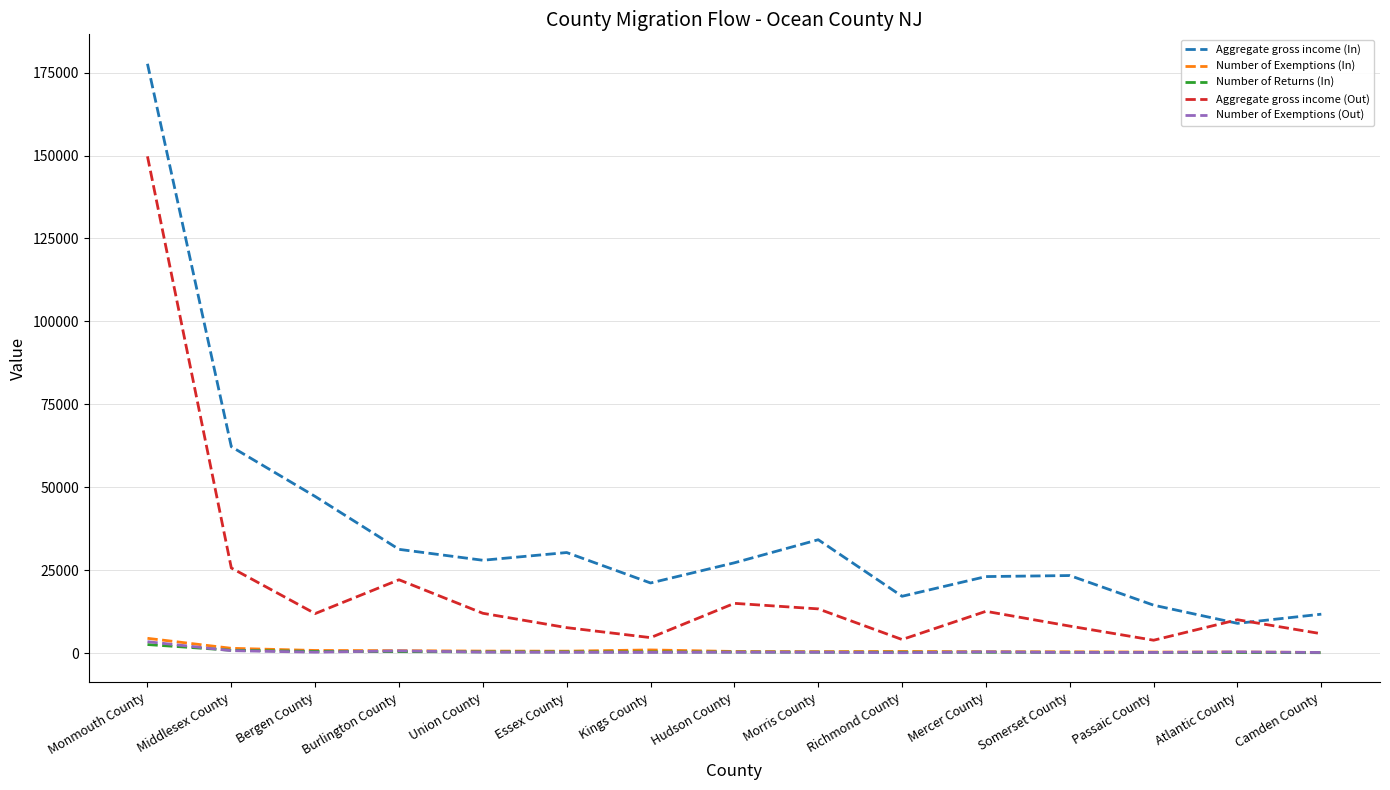

True or false: Number of Exemptions (In) has a value of 384 at Somerset County.

True